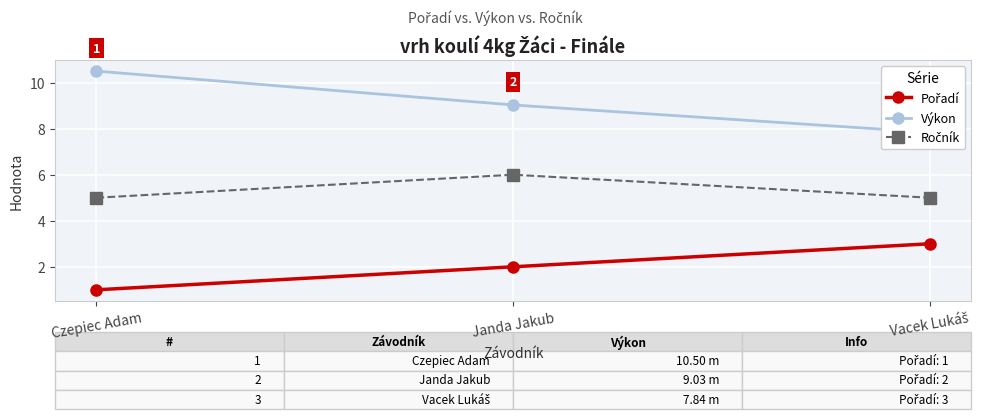

What is the label of the 3rd point from the left?

Vacek Lukáš